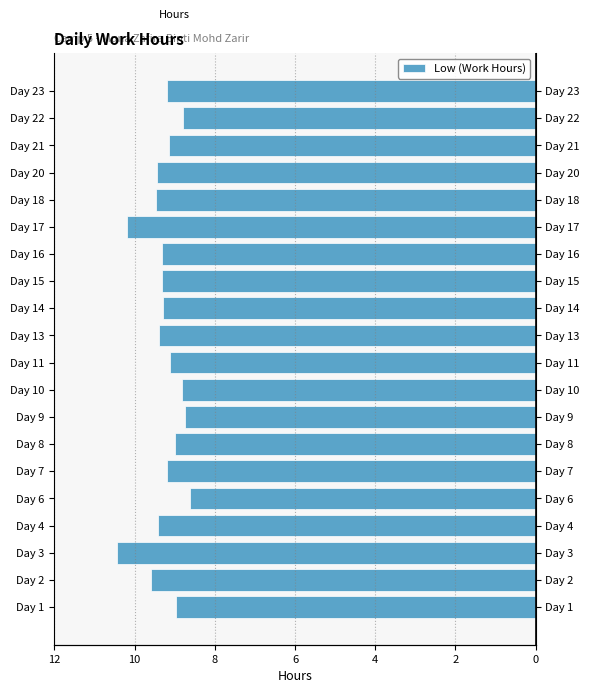

Reading left to right, transcribe all the data shown in this chart.

-9.0	-9.6	-10.4	-9.4	-8.6	-9.2	-9.0	-8.8	-8.8	-9.1	-9.4	-9.3	-9.3	-9.3	-10.2	-9.5	-9.4	-9.1	-8.8	-9.2